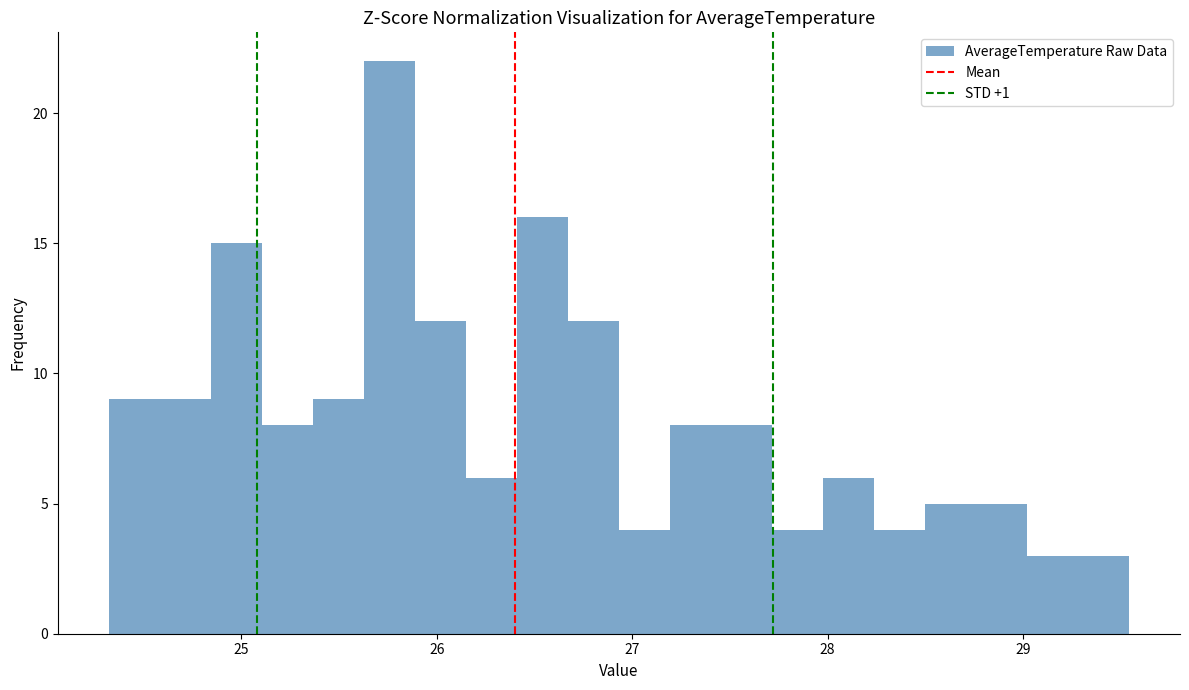

Around what value on the x-axis is the tallest bar? Give the approximate position of its centre, as read against the axis.

25.8